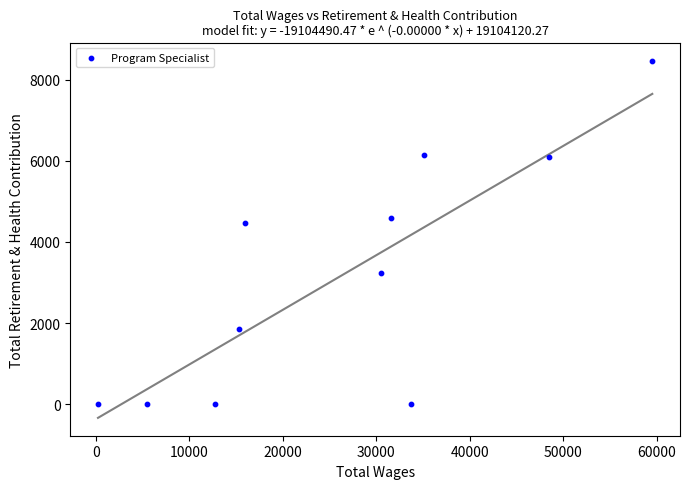

What Y value in the scatter plot is closest to 4237?

4461